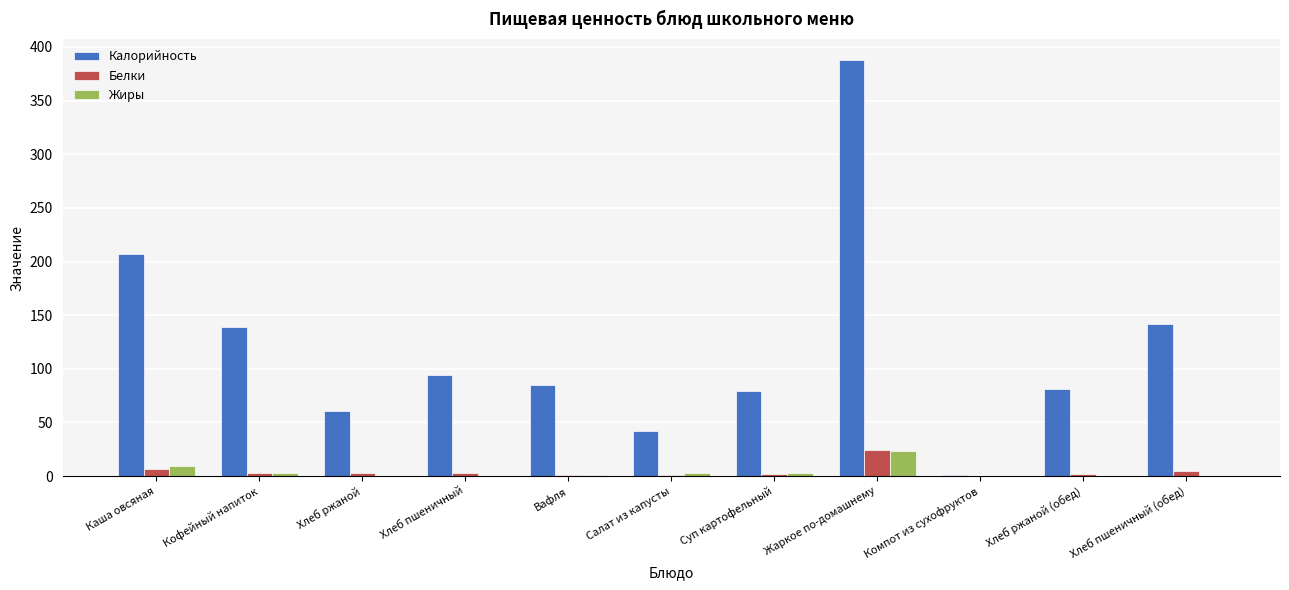

The value of Калорийность at Хлеб пшеничный (обед) is 78.7. True or false?

False